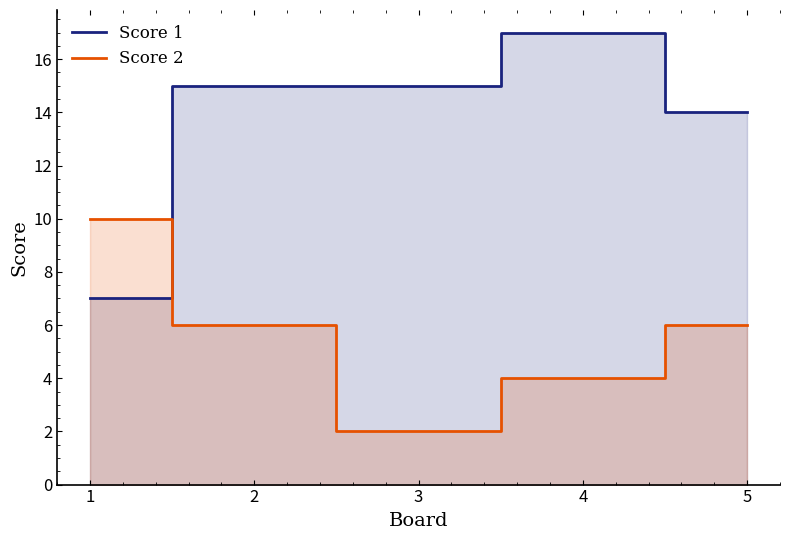

True or false: Score 1 has more than 0 points higher than both neighbors.

True